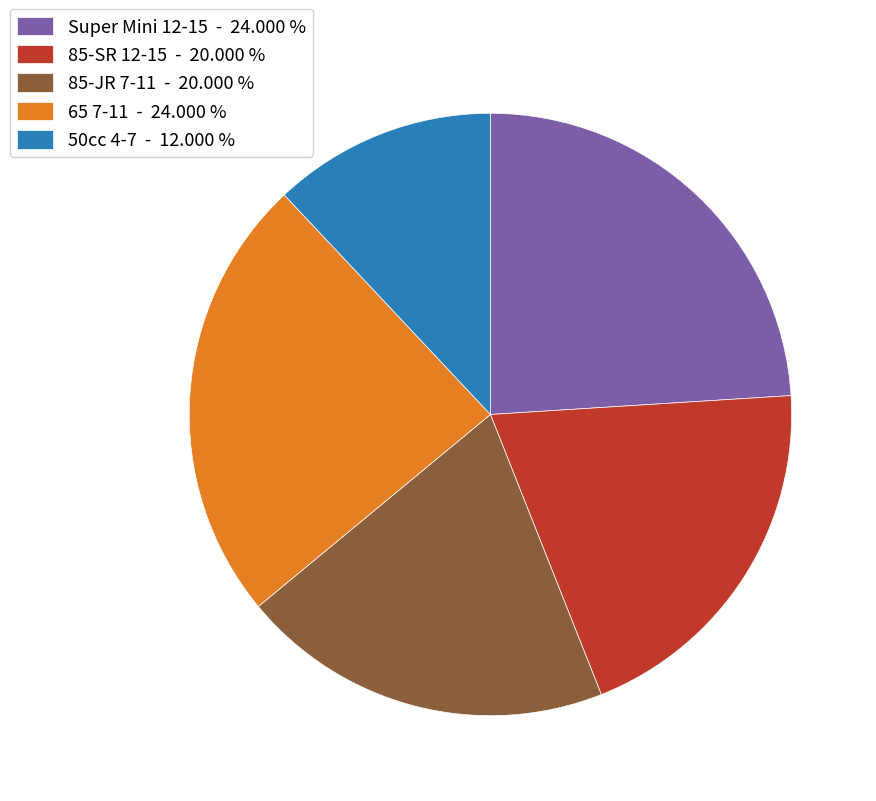

Is it true that 85-JR 7-11 is 9% of the pie?

False